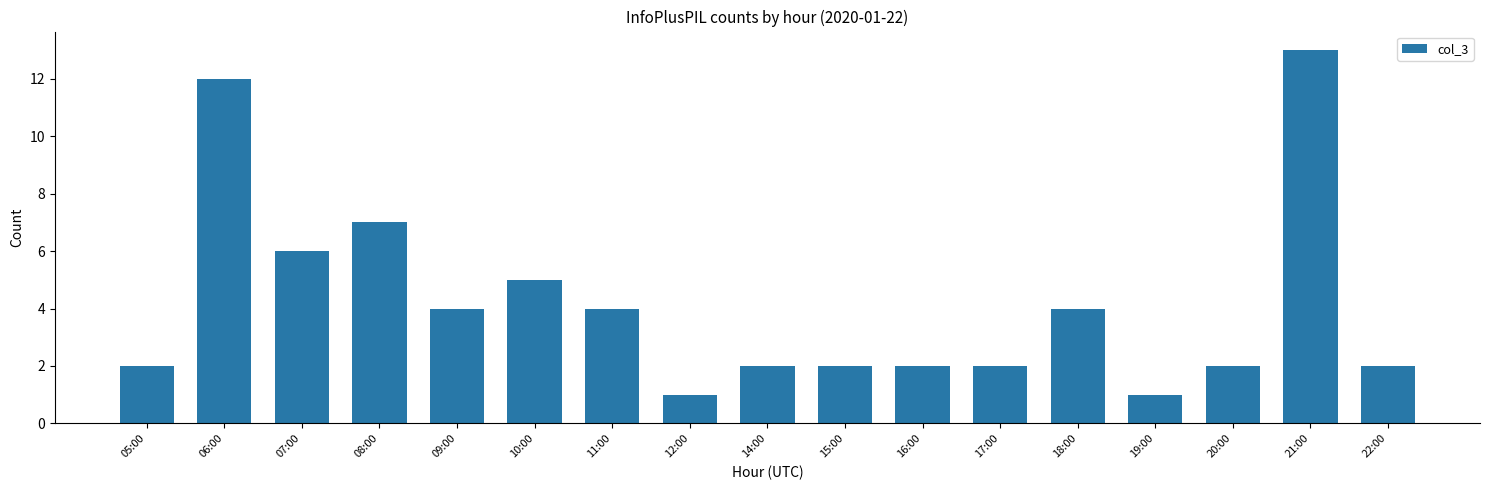

Reading left to right, transcribe all the data shown in this chart.

2	12	6	7	4	5	4	1	2	2	2	2	4	1	2	13	2